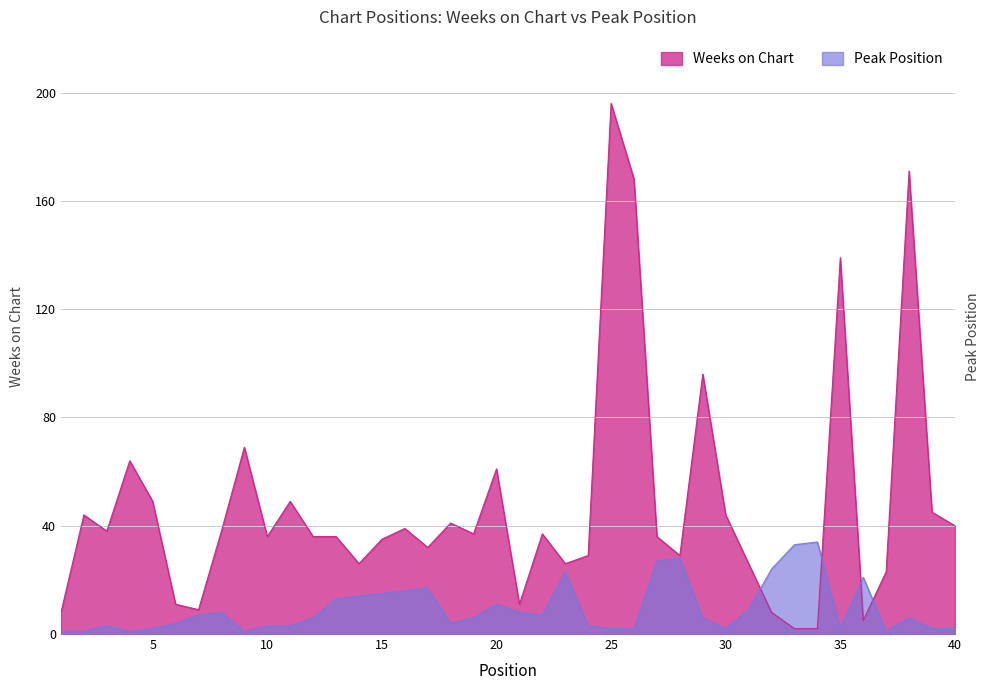

Rank the categories by Peak Position value from highest to lowest.

34, 33, 28, 27, 32, 23, 36, 17, 16, 15, 14, 13, 20, 31, 8, 21, 7, 22, 12, 19, 29, 38, 6, 18, 3, 10, 11, 24, 5, 25, 26, 30, 35, 39, 40, 1, 2, 4, 9, 37